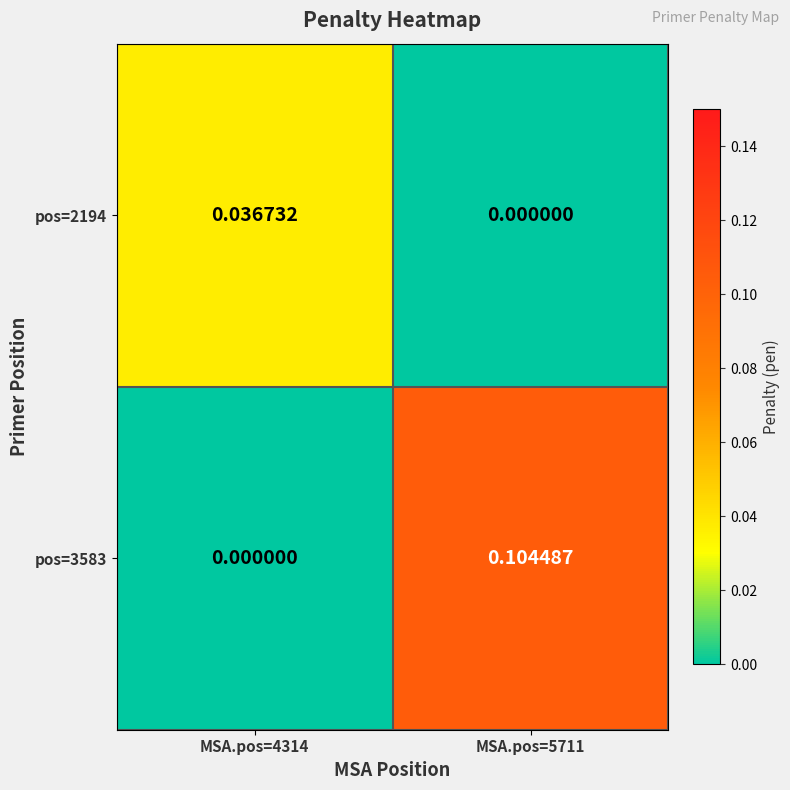

Is the value of pos=2194 at MSA.pos=5711 greater than the value of pos=3583 at MSA.pos=5711?

No